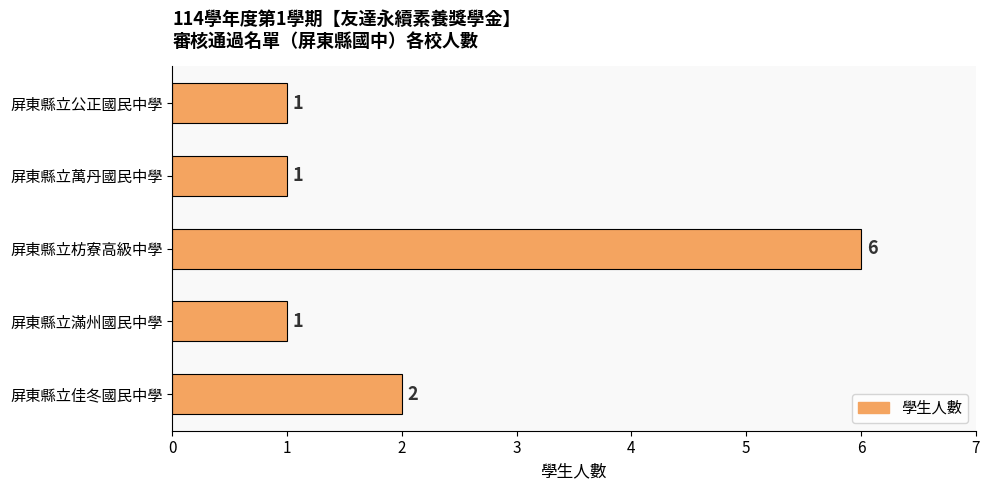

What is the greatest value displayed?

6